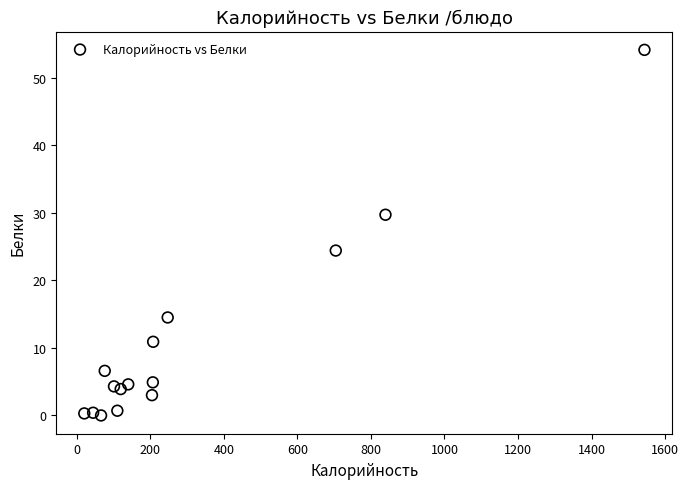

What is the range of X values (max minus min)?

1523.4